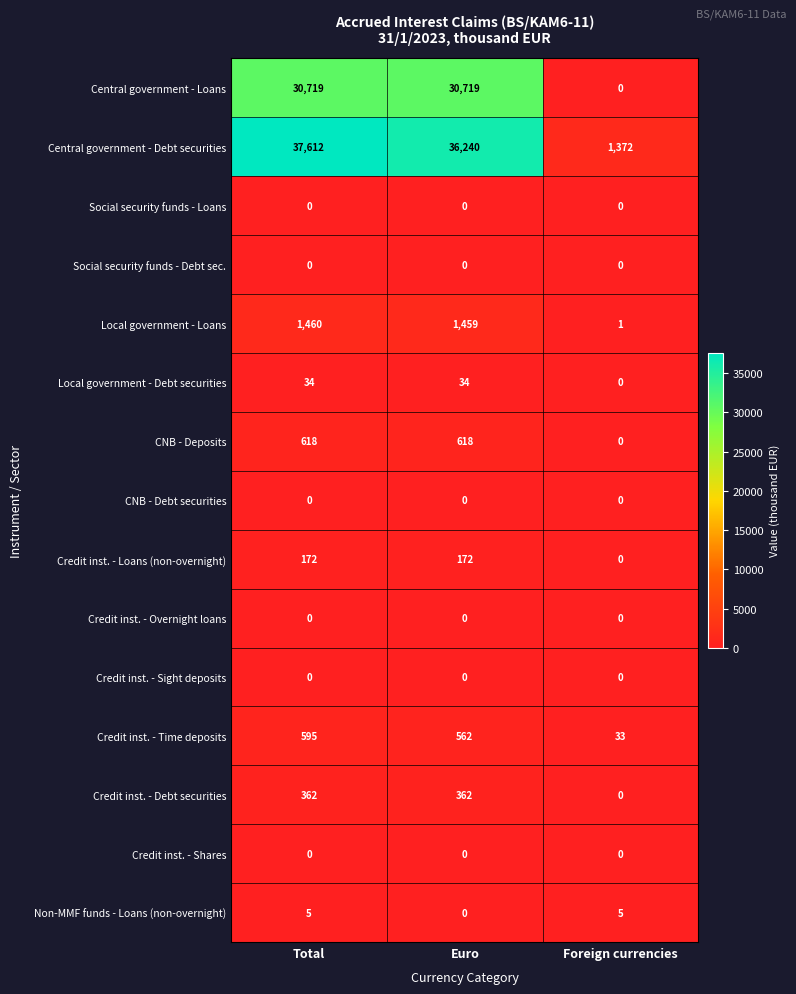

What is the maximum value shown in the chart?

37612